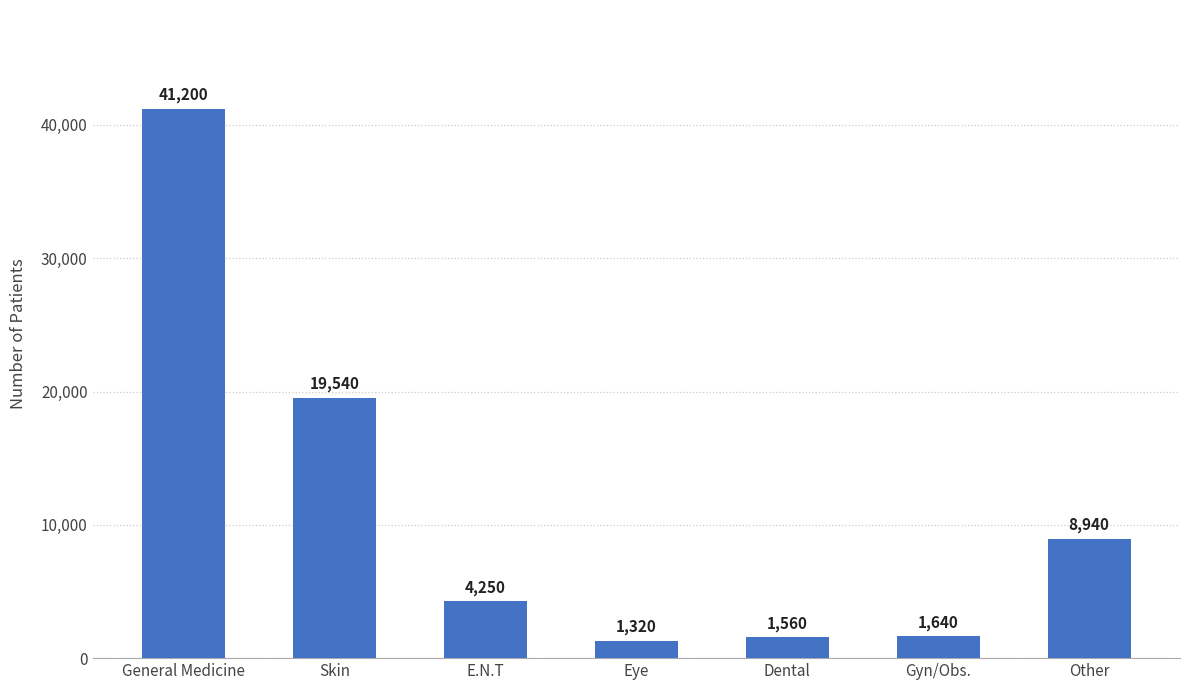

Reading right to left, transcribe all the data shown in this chart.

Other=8940	Gyn/Obs.=1640	Dental=1560	Eye=1320	E.N.T=4250	Skin=19540	General Medicine=41200